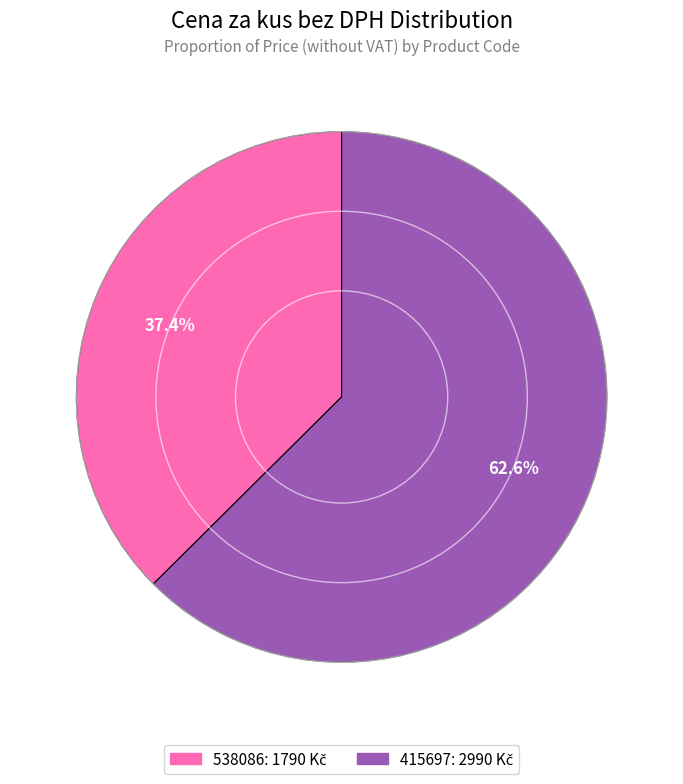

Is there a majority slice in this chart?

Yes